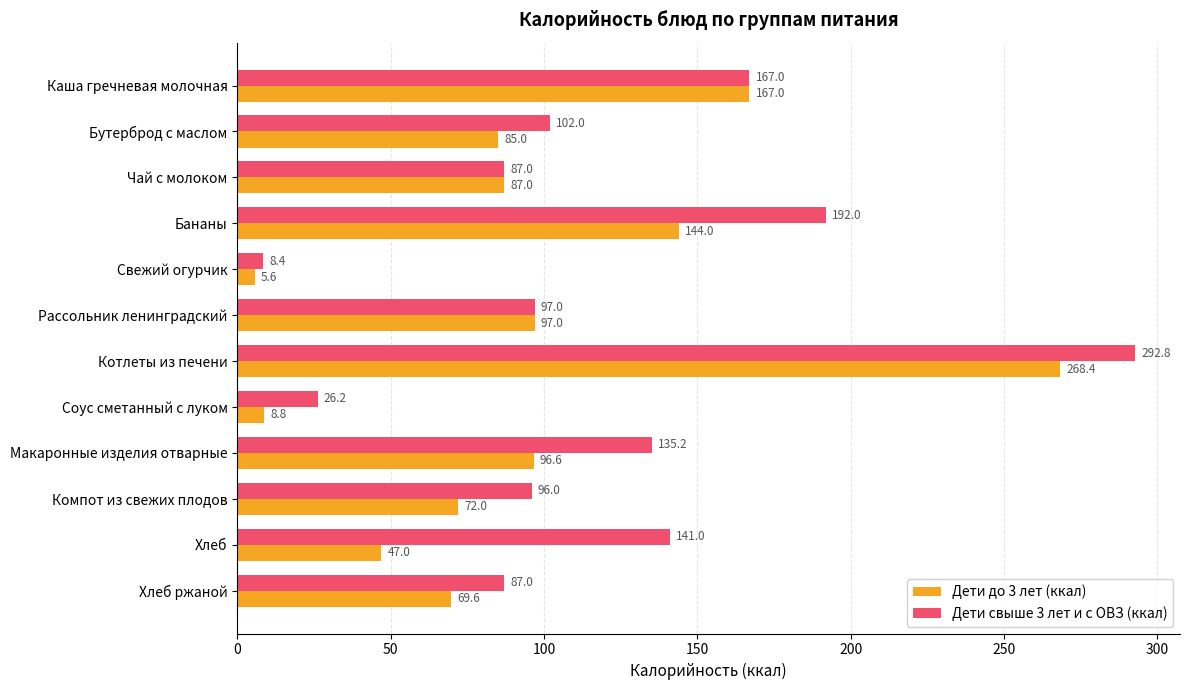

Which series has the largest total across all categories?

Дети свыше 3 лет и с ОВЗ (ккал)